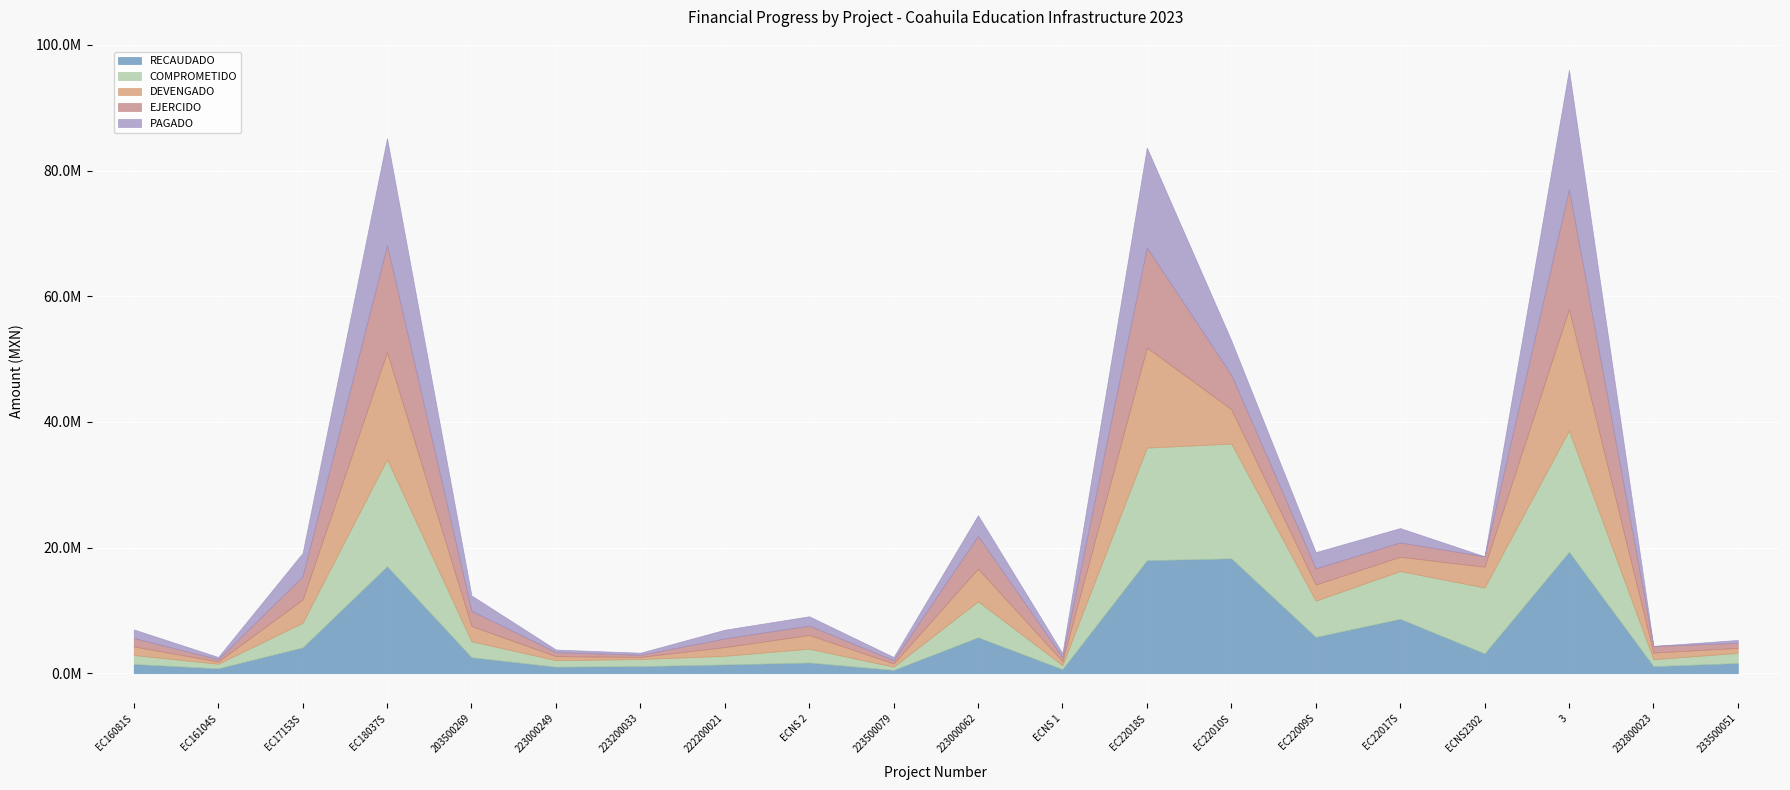

True or false: RECAUDADO has a value of 337130.7 at ECNS 1.

False